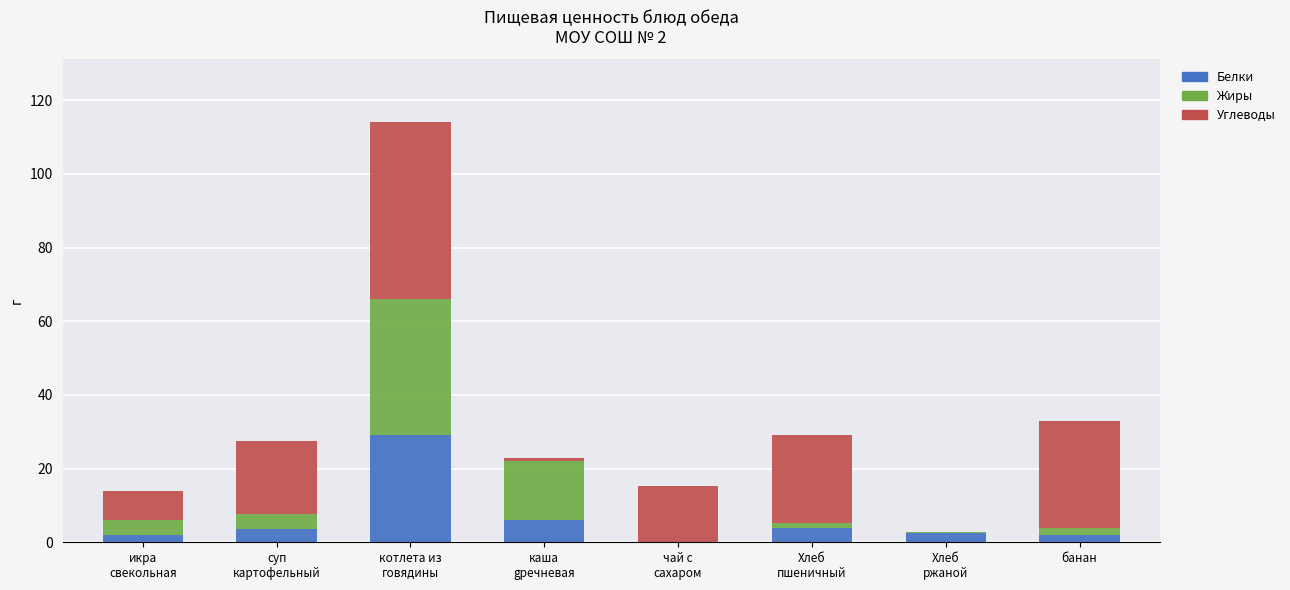

What is the sum of all Белки values?

49.0